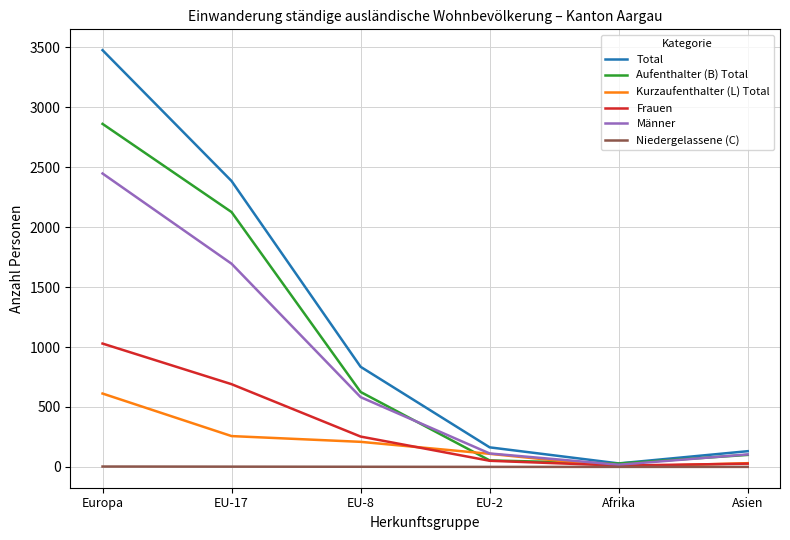

What is the difference between the highest and lowest values at Europa?

3474